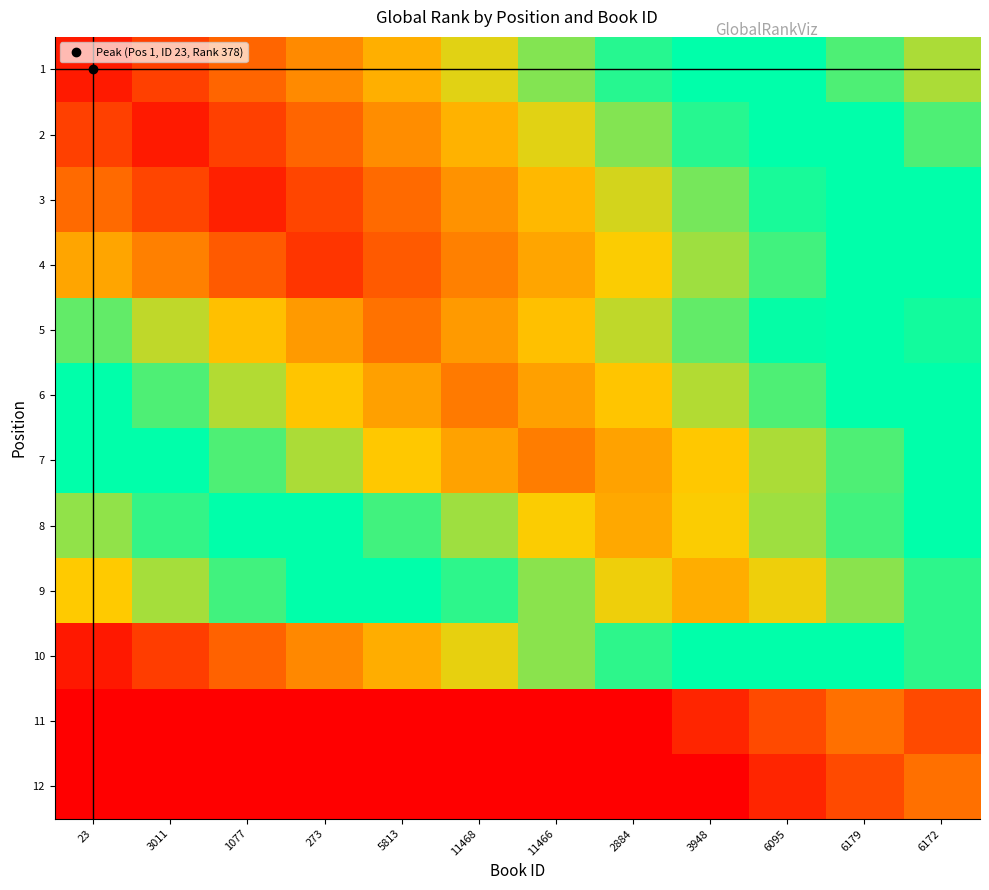

Reading right to left, what are all the values shown in this chart?

1: 6172=6240.3	6179=5707.3	6095=5174.4	3948=4641.5	2884=4108.5	11466=3575.6	11468=3042.7	5813=2509.7	273=1976.8	1077=1443.9	3011=910.9	23=378.0
2: 6172=5718.3	6179=5185.4	6095=4652.5	3948=4119.5	2884=3586.6	11466=3053.7	11468=2520.7	5813=1987.8	273=1454.9	1077=921.9	3011=389.0	23=921.9
3: 6172=5261.4	6179=4728.5	6095=4195.5	3948=3662.6	2884=3129.7	11466=2596.7	11468=2063.8	5813=1530.9	273=997.9	1077=465.0	3011=997.9	23=1530.9
4: 6172=5021.5	6179=4488.5	6095=3955.6	3948=3422.7	2884=2889.7	11466=2356.8	11468=1823.9	5813=1290.9	273=758.0	1077=1290.9	3011=1823.9	23=2356.8
5: 6172=5373.5	6179=4840.6	6095=4307.7	3948=3774.7	2884=3241.8	11466=2708.9	11468=2175.9	5813=1643.0	273=2175.9	1077=2708.9	3011=3241.8	23=3774.7
6: 6172=4925.6	6179=4392.7	6095=3859.7	3948=3326.8	2884=2793.9	11466=2260.9	11468=1728.0	5813=2260.9	273=2793.9	1077=3326.8	3011=3859.7	23=4392.7
7: 6172=4427.7	6179=3894.7	6095=3361.8	3948=2828.9	2884=2295.9	11466=1763.0	11468=2295.9	5813=2828.9	273=3361.8	1077=3894.7	3011=4427.7	23=4960.6
8: 6172=4499.7	6179=3966.8	6095=3433.9	3948=2900.9	2884=2368.0	11466=2900.9	11468=3433.9	5813=3966.8	273=4499.7	1077=5032.7	3011=5565.6	23=6098.5
9: 6172=4057.8	6179=3524.9	6095=2991.9	3948=2459.0	2884=2991.9	11466=3524.9	11468=4057.8	5813=4590.7	273=5123.7	1077=5656.6	3011=6189.5	23=6722.5
10: 6172=5522.9	6179=4989.9	6095=4457.0	3948=4989.9	2884=5522.9	11466=6055.8	11468=6588.7	5813=7121.7	273=7654.6	1077=8187.5	3011=8720.5	23=9253.4
11: 6172=8526.9	6179=7994.0	6095=8526.9	3948=9059.9	2884=9592.8	11466=10125.7	11468=10658.7	5813=11191.6	273=11724.5	1077=12257.5	3011=12790.4	23=13323.3
12: 6172=7994.0	6179=8526.9	6095=9059.9	3948=9592.8	2884=10125.7	11466=10658.7	11468=11191.6	5813=11724.5	273=12257.5	1077=12790.4	3011=13323.3	23=13856.3